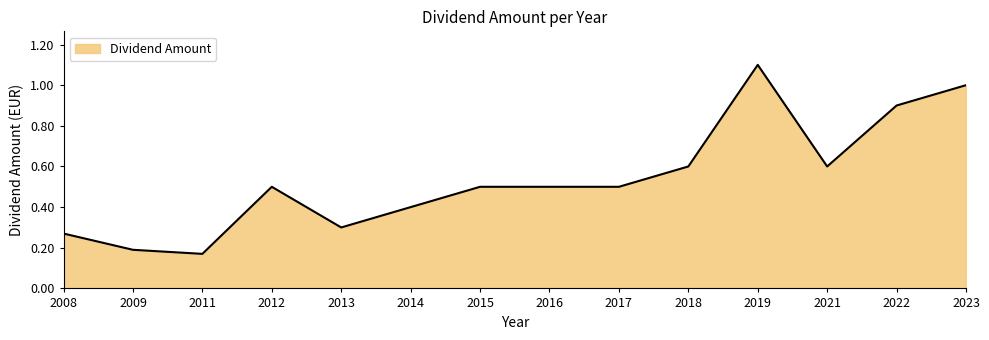

What is the sum of all values?

7.5